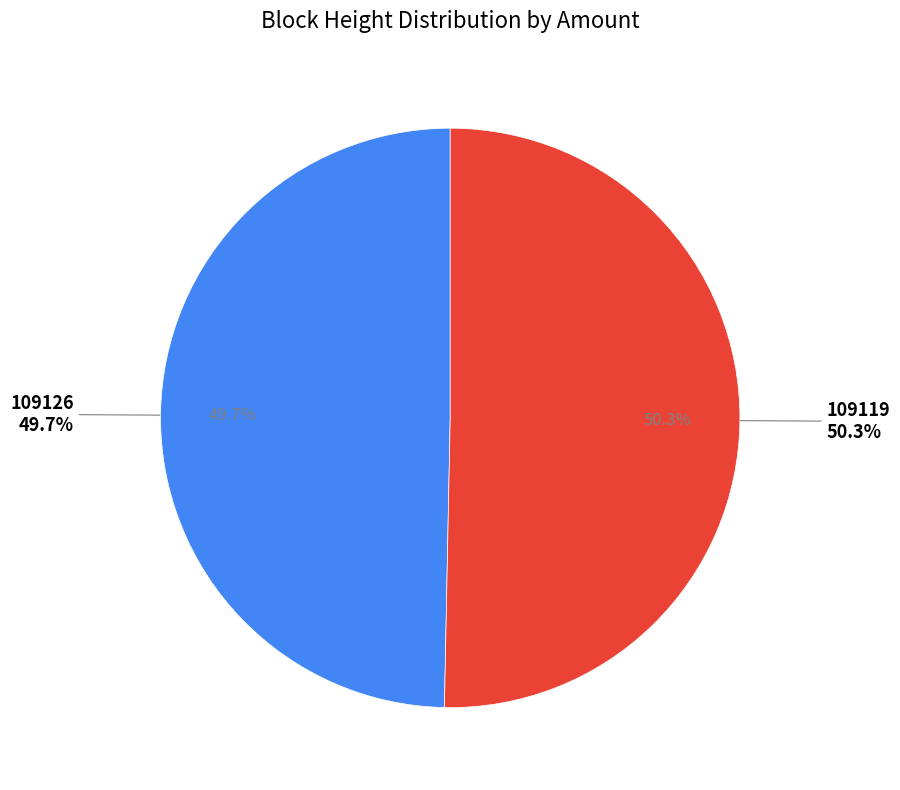

Which category has the smallest portion of the pie?

109126